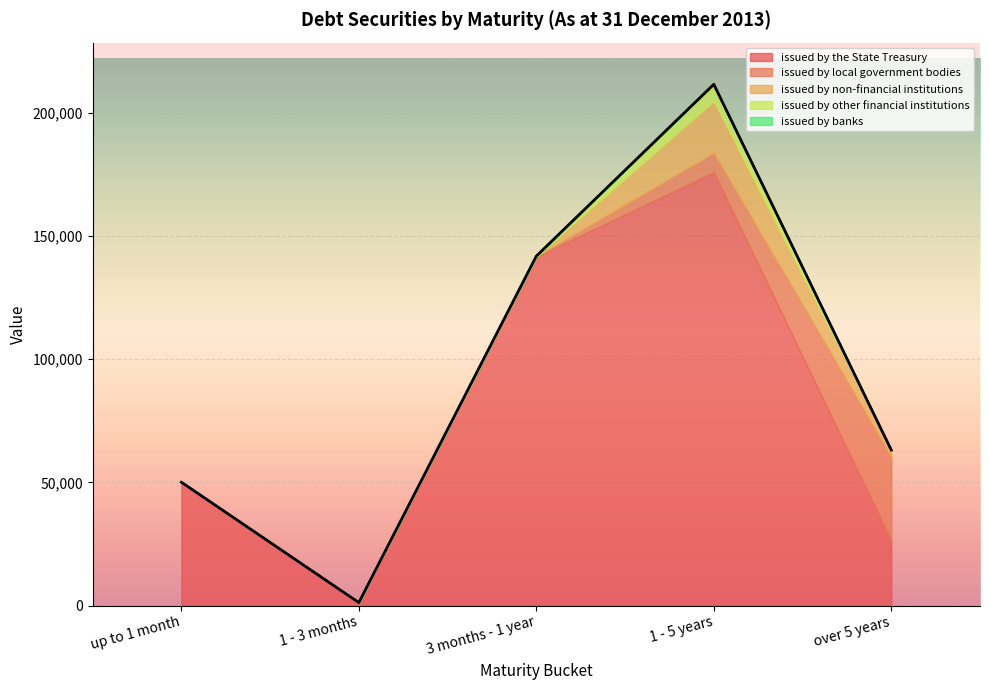

Where does the issued by the State Treasury series first go above 141700?

1 - 5 years